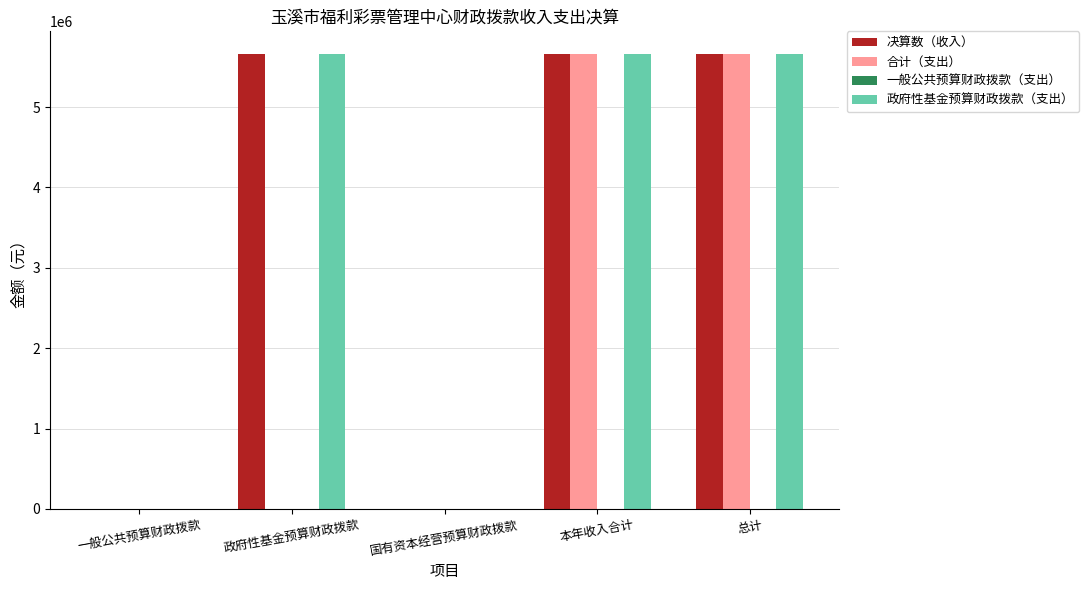

What is the total value across all series at 总计?

16977805.1